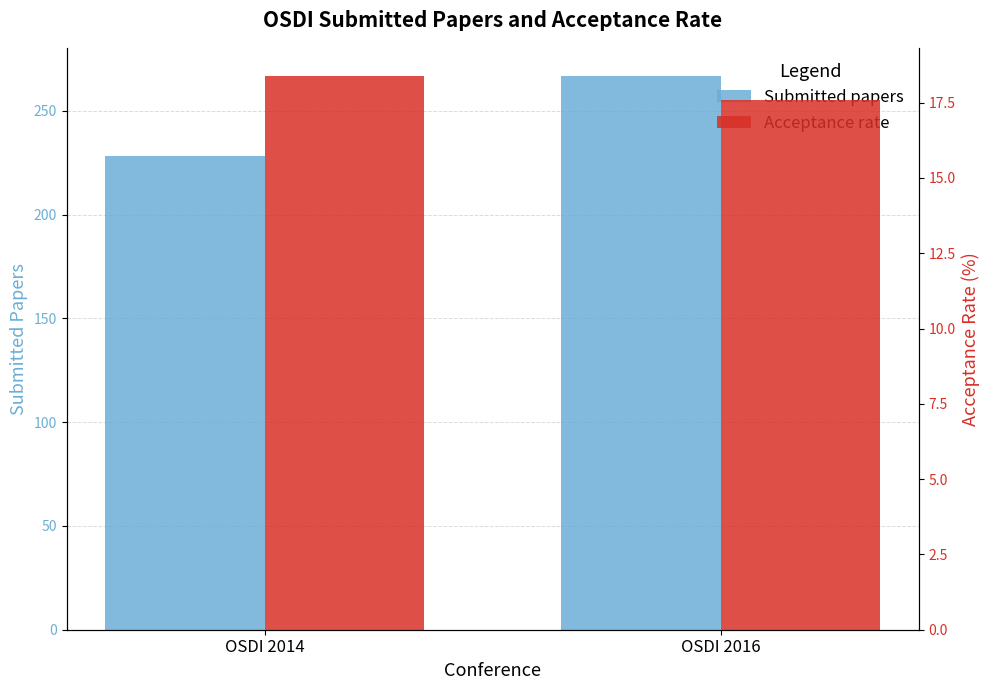

Reading right to left, extract all data points from this chart.

Submitted papers: 267.0	228.0
Acceptance rate: 17.6	18.4